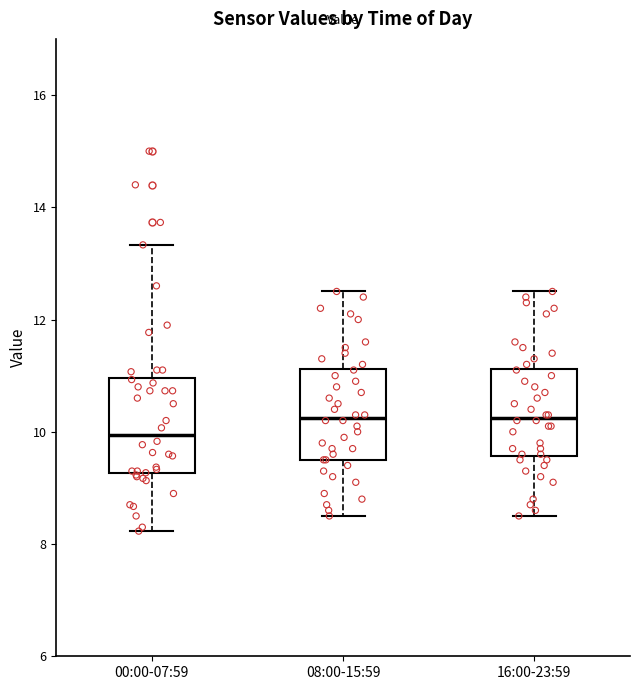

Reading left to right, read every box against the y-axis: the position of its median line, the range the box covers, and the ends of its whiskers. The values are not printed on the chart, so give them approximately, as read against the axis.

00:00-07:59: median 10.0, box 9.2 to 11.0, whiskers 8.2 to 13.4
08:00-15:59: median 10.2, box 9.6 to 11.2, whiskers 8.6 to 12.6
16:00-23:59: median 10.2, box 9.6 to 11.2, whiskers 8.6 to 12.6